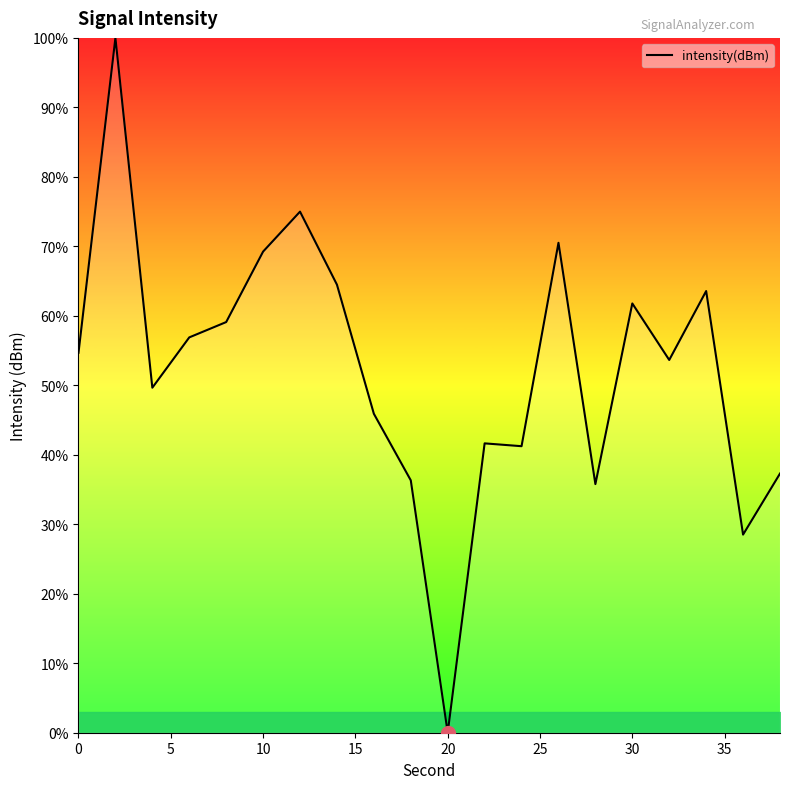

What is the difference between the maximum and minimum values?

100.0